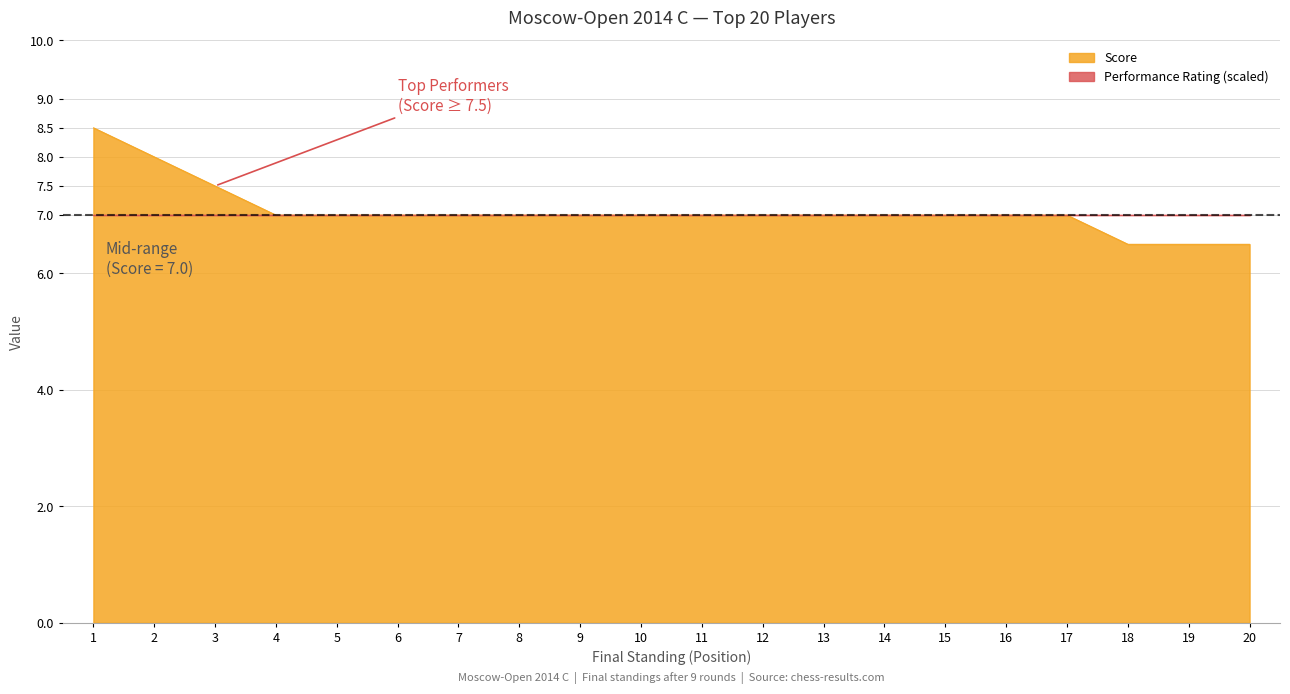

Does the chart have visible grid lines?

Yes